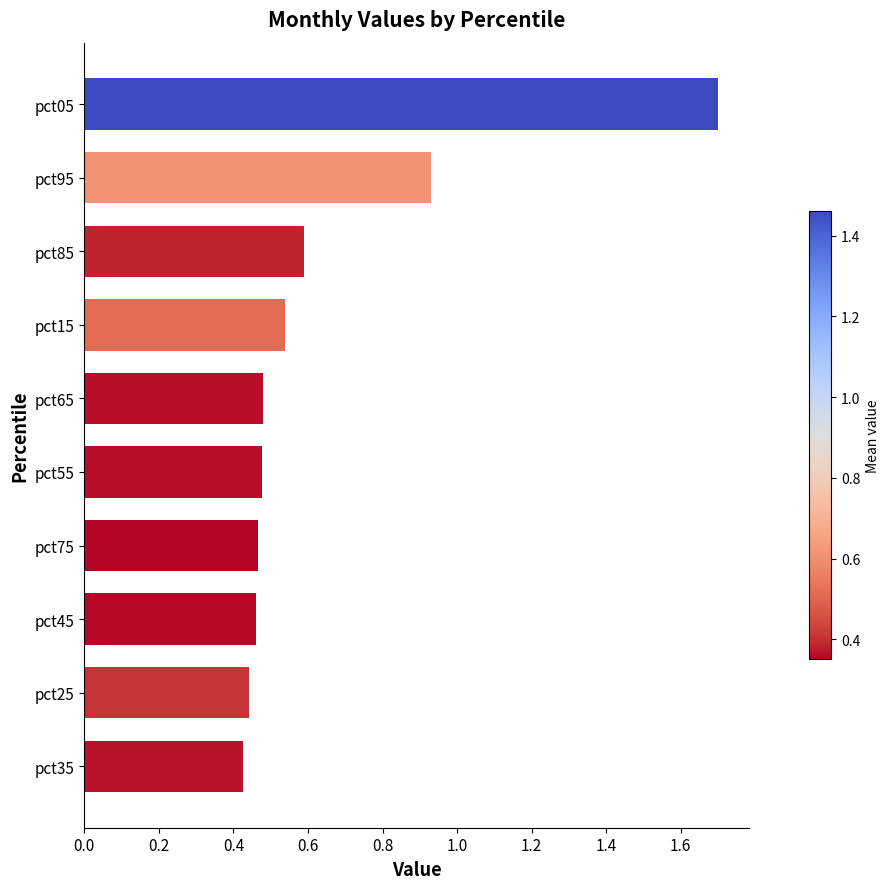

True or false: the data shows 1.5 at pct95.

False